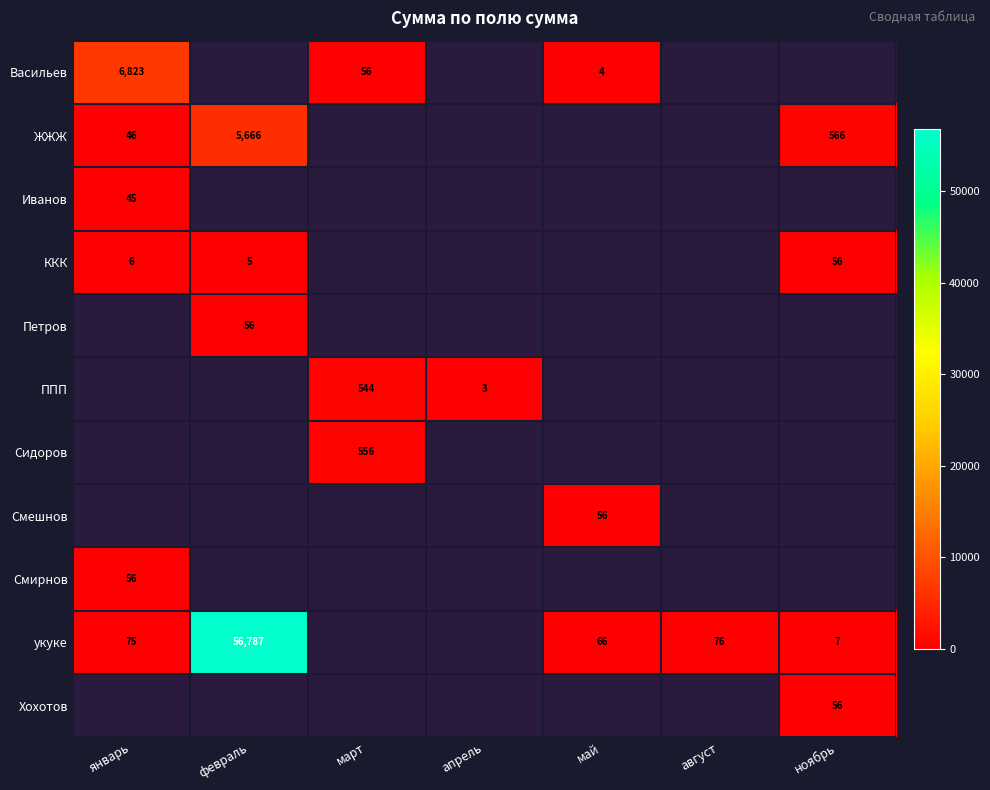

How many categories are shown in the chart?

7